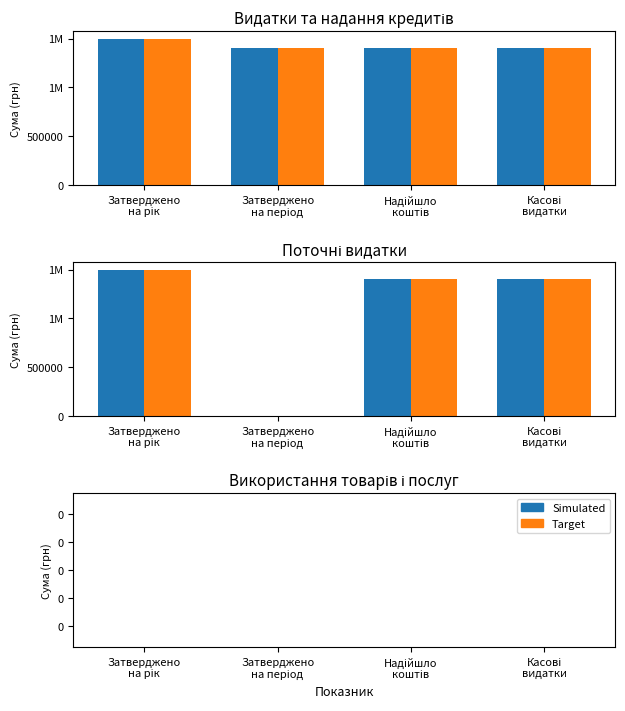

At Затверджено на період, list the series in order from smallest to largest.

Simulated, Target